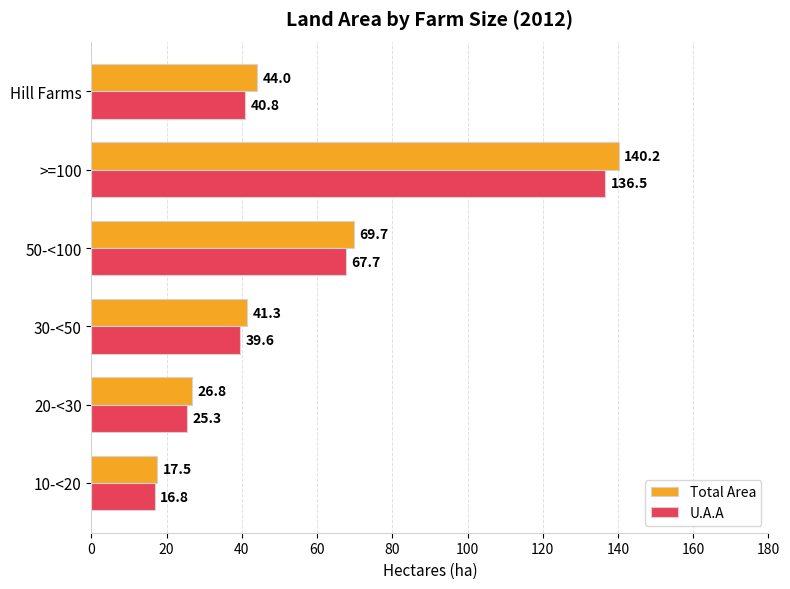

What is the difference between the maximum and minimum values in the Total Area series?

122.7